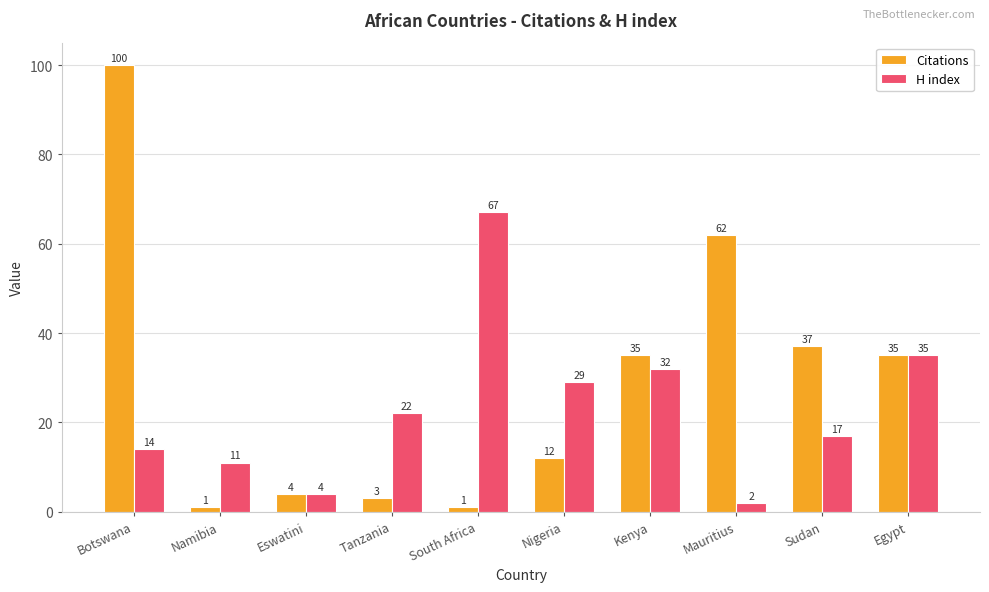

True or false: Citations has a value of 37 at Sudan.

True